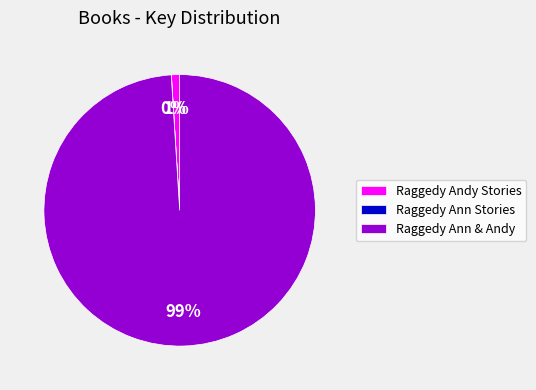

Which category accounts for the majority?

Raggedy Ann & Andy